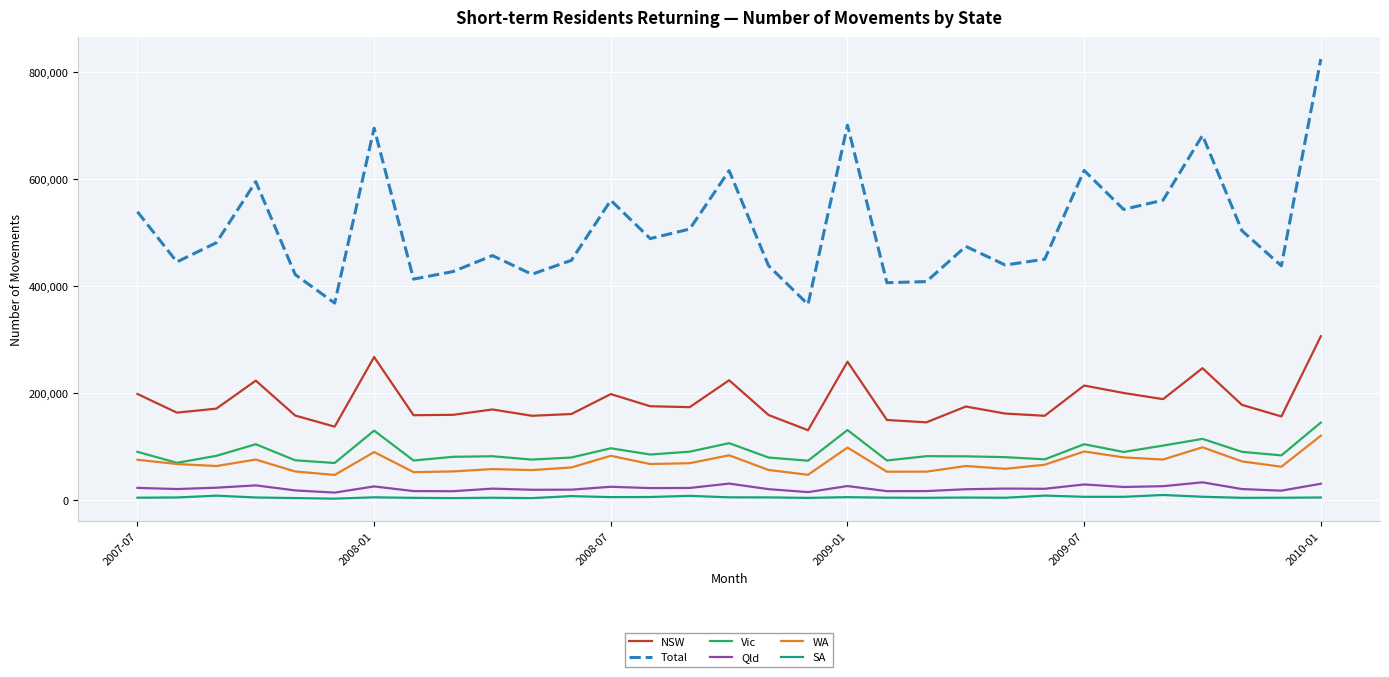

What is the maximum value for Vic?

144990